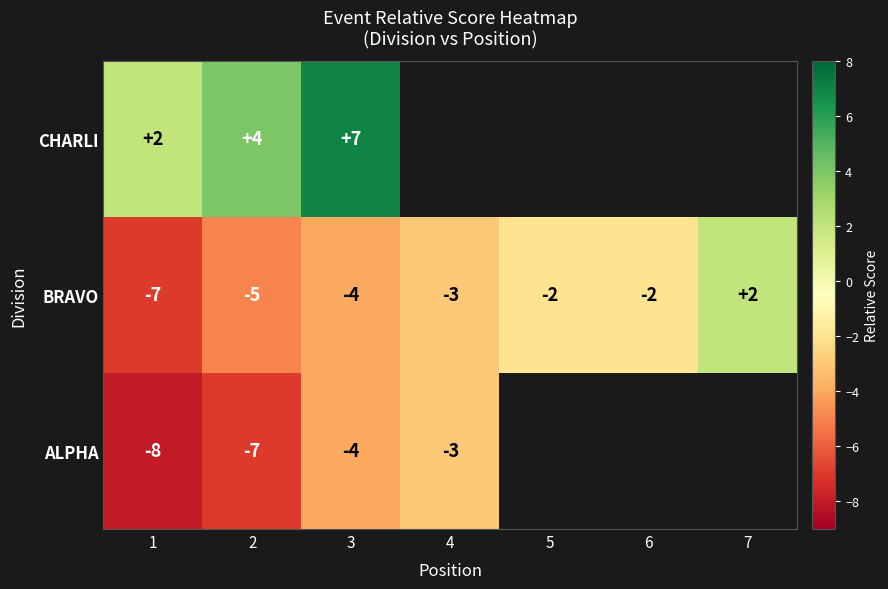

What is the difference between the highest and lowest values at 1?

10